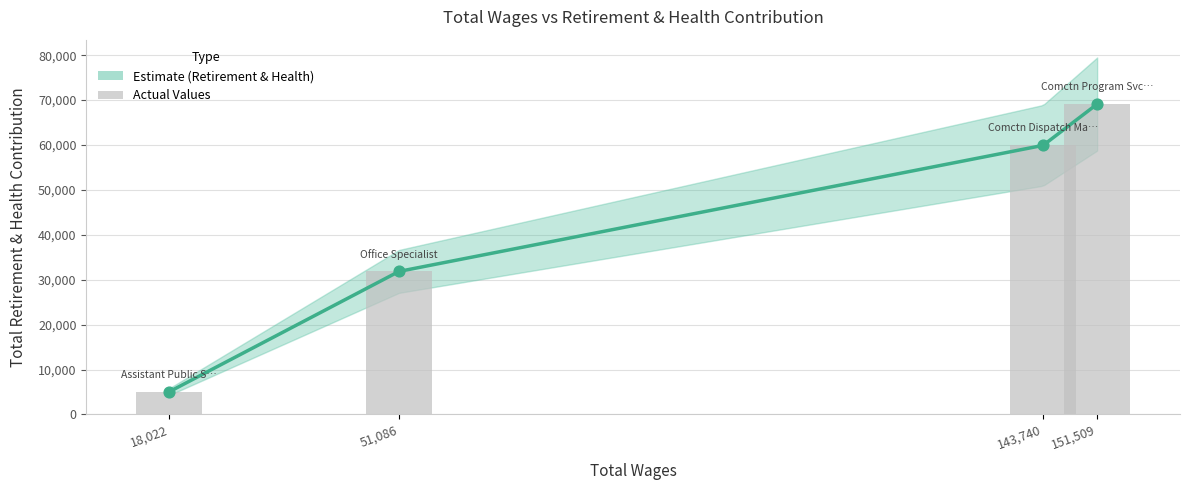

Approximately how many times larger is the value at Comctn Dispatch Manager compared to Assistant Public Safety Comm M?

11.9